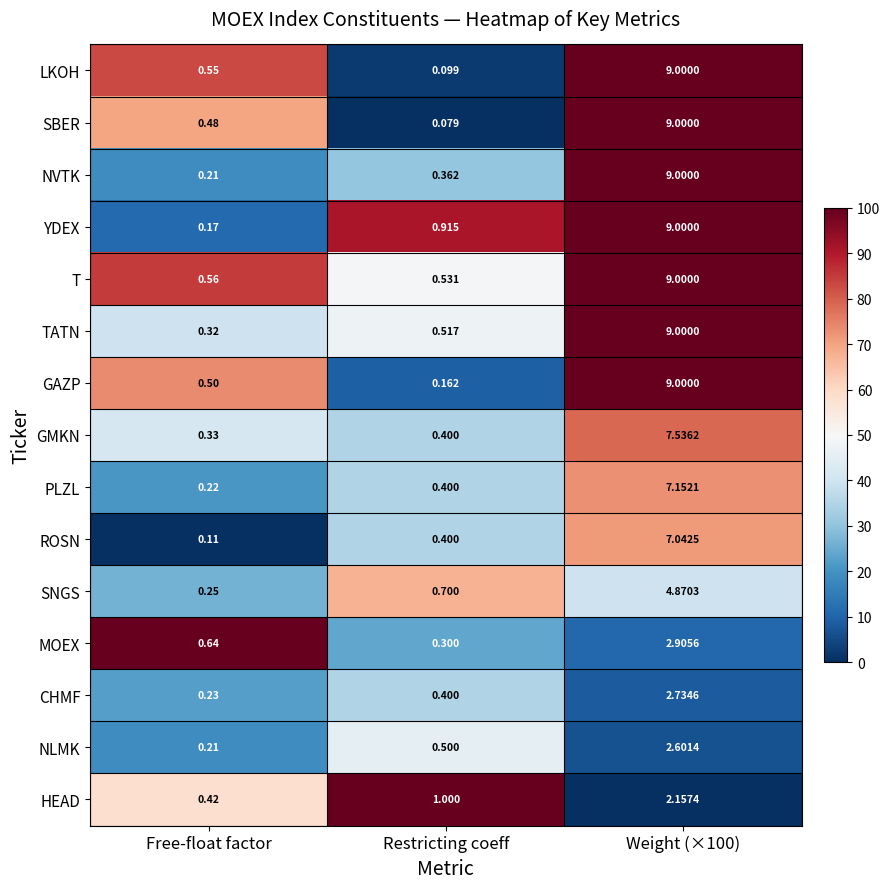

Which series has the widest spread of values?

SBER